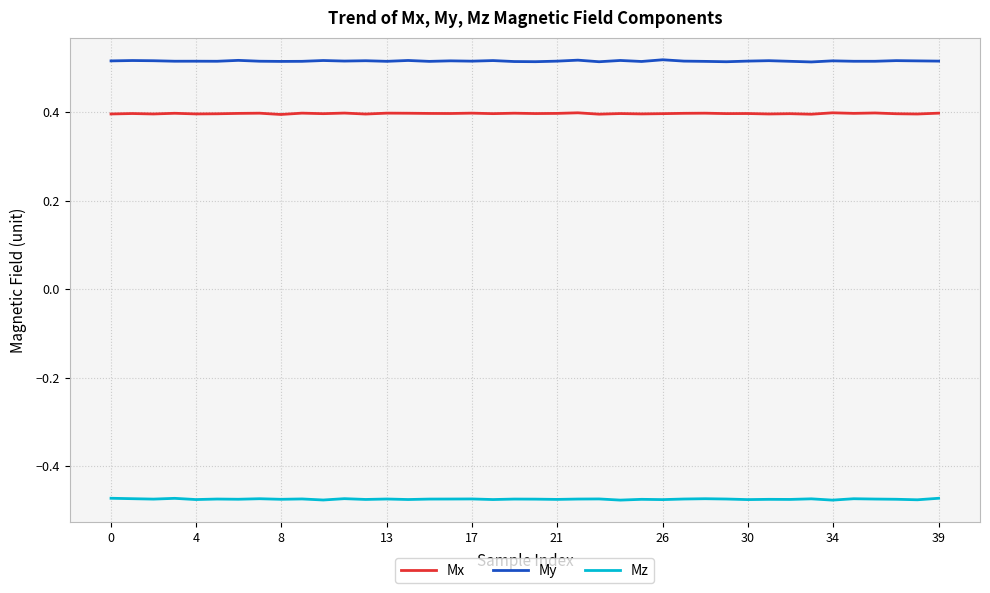

Rank the series by their maximum value, from highest to lowest.

My, Mx, Mz